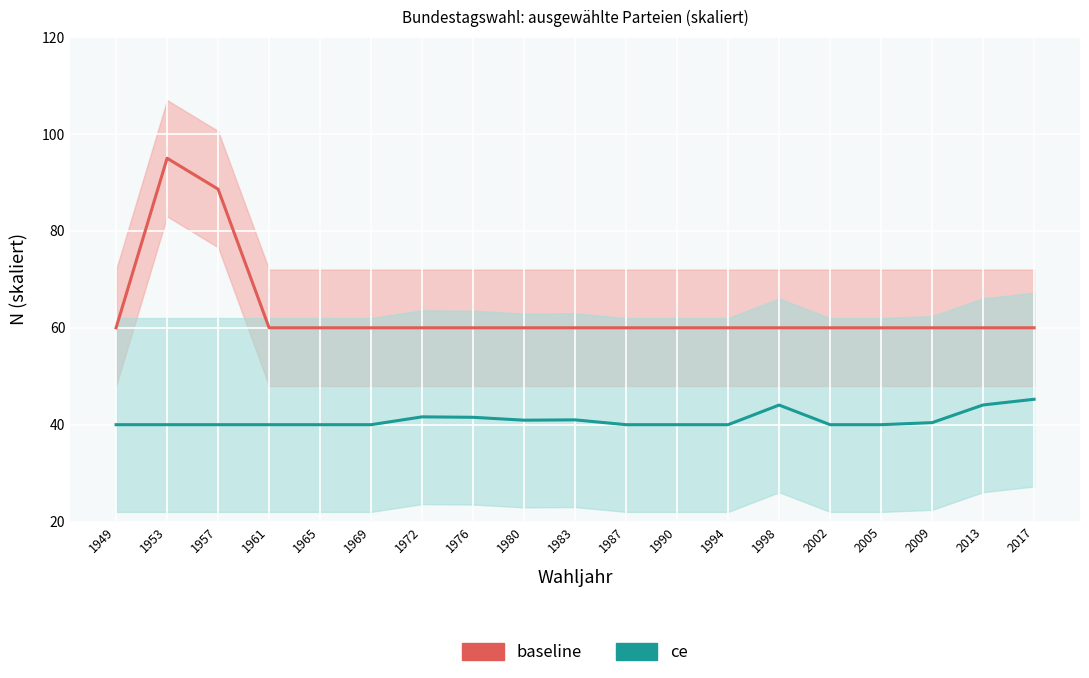

Reading left to right, what are all the values shown in this chart?

baseline: 1949=60.0	1953=95.0	1957=88.6	1961=60.0	1965=60.0	1969=60.0	1972=60.0	1976=60.0	1980=60.0	1983=60.0	1987=60.0	1990=60.0	1994=60.0	1998=60.0	2002=60.0	2005=60.0	2009=60.0	2013=60.0	2017=60.0
ce: 1949=40.0	1953=40.0	1957=40.0	1961=40.0	1965=40.0	1969=40.0	1972=41.6	1976=41.5	1980=40.9	1983=41.0	1987=40.0	1990=40.0	1994=40.0	1998=44.1	2002=40.0	2005=40.0	2009=40.4	2013=44.1	2017=45.2